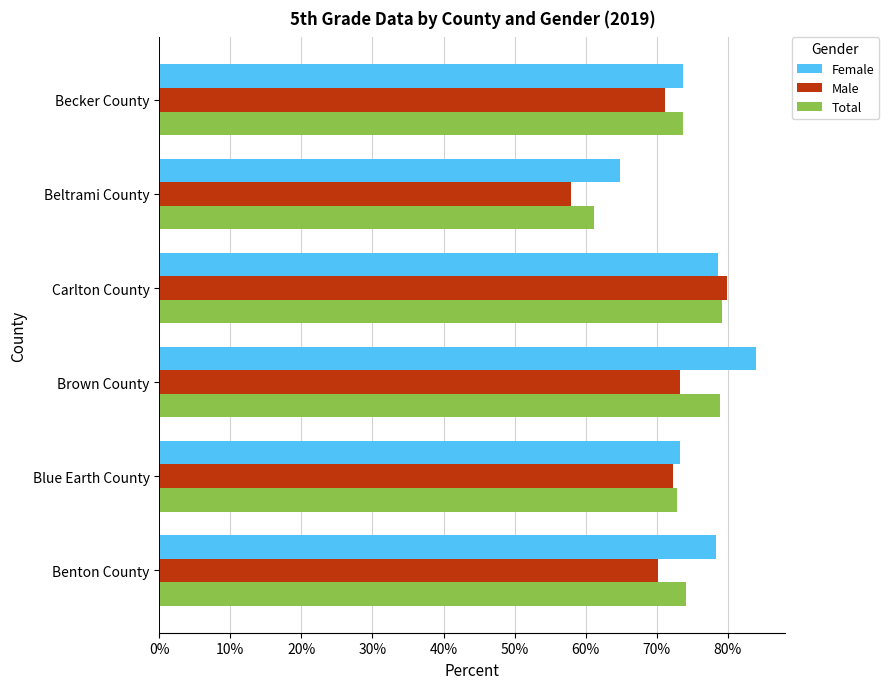

List the series in order of their peak value, lowest first.

Total, Male, Female